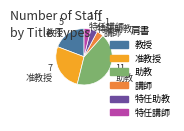

Combined, do 准教授 and 特任助教 account for over 50%?

No